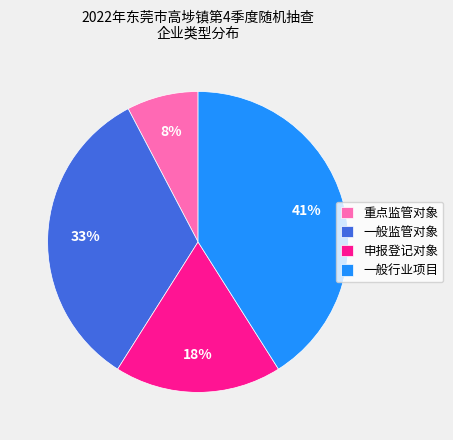

Is it true that 一般监管对象 is 48% of the pie?

False